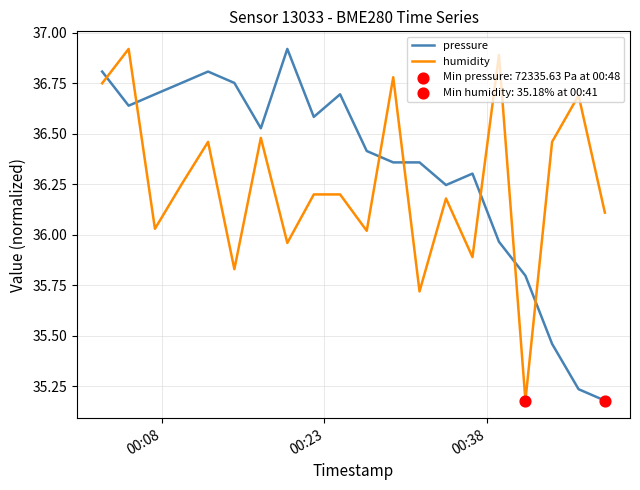

Which series has the largest total across all categories?

pressure